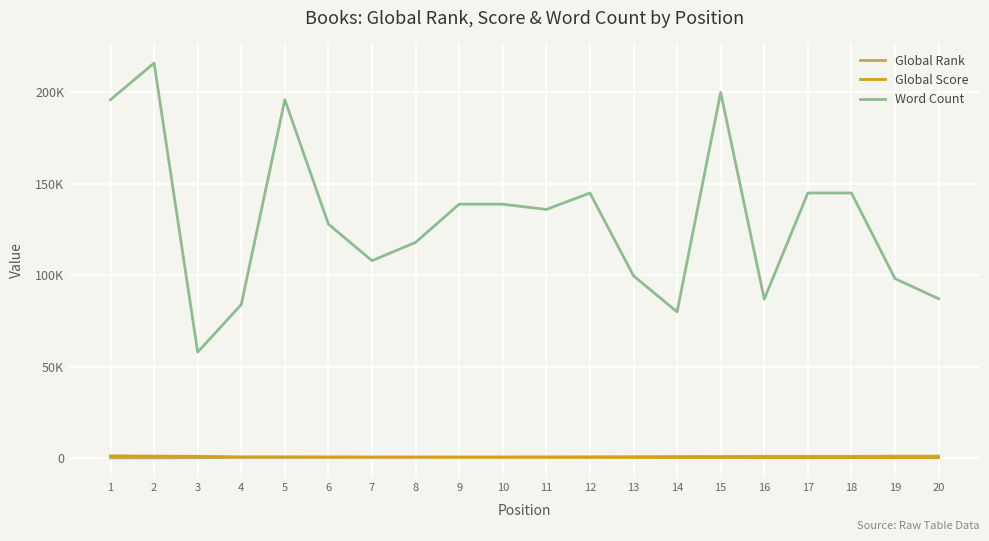

Does the chart display data point markers on the line(s)?

No